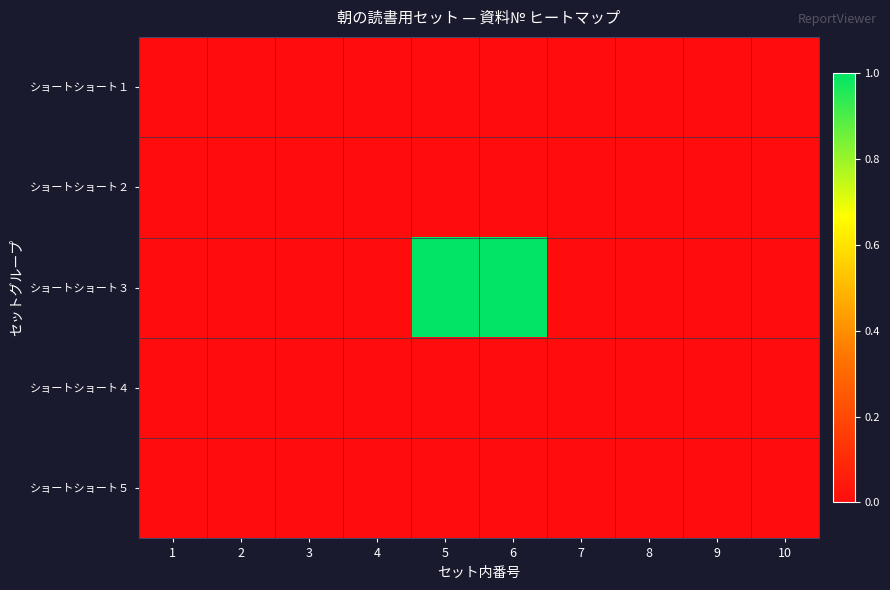

Reading right to left, extract all data points from this chart.

ショートショート１: 10=0.0	9=0.0	8=0.0	7=0.0	6=0.0	5=0.0	4=0.0	3=0.0	2=0.0	1=0.0
ショートショート２: 10=0.0	9=0.0	8=0.0	7=0.0	6=0.0	5=0.0	4=0.0	3=0.0	2=0.0	1=0.0
ショートショート３: 10=0.0	9=0.0	8=0.0	7=0.0	6=1.0	5=1.0	4=0.0	3=0.0	2=0.0	1=0.0
ショートショート４: 10=0.0	9=0.0	8=0.0	7=0.0	6=0.0	5=0.0	4=0.0	3=0.0	2=0.0	1=0.0
ショートショート５: 10=0.0	9=0.0	8=0.0	7=0.0	6=0.0	5=0.0	4=0.0	3=0.0	2=0.0	1=0.0